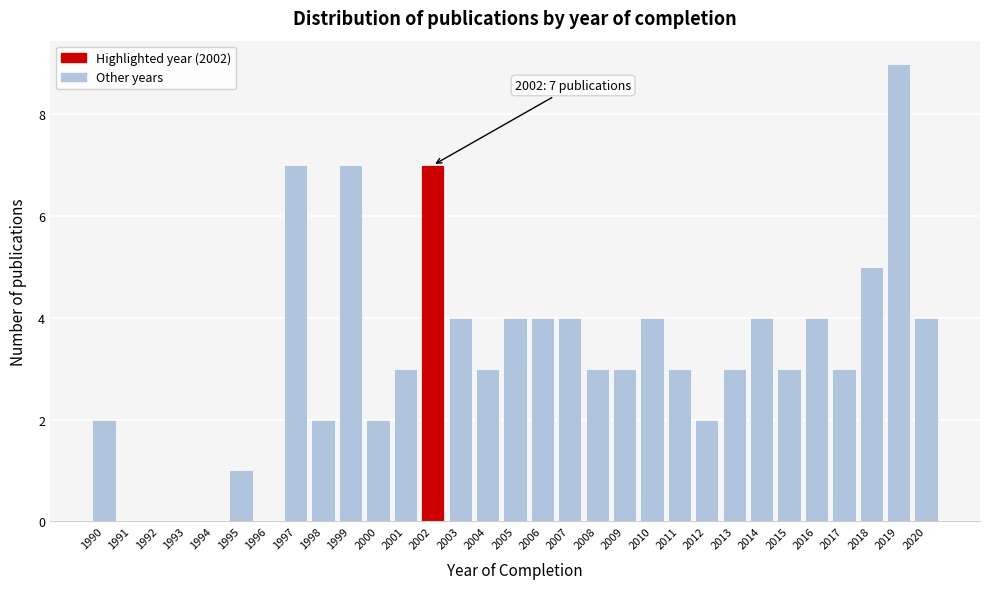

Which category has the highest value across all series?

2019